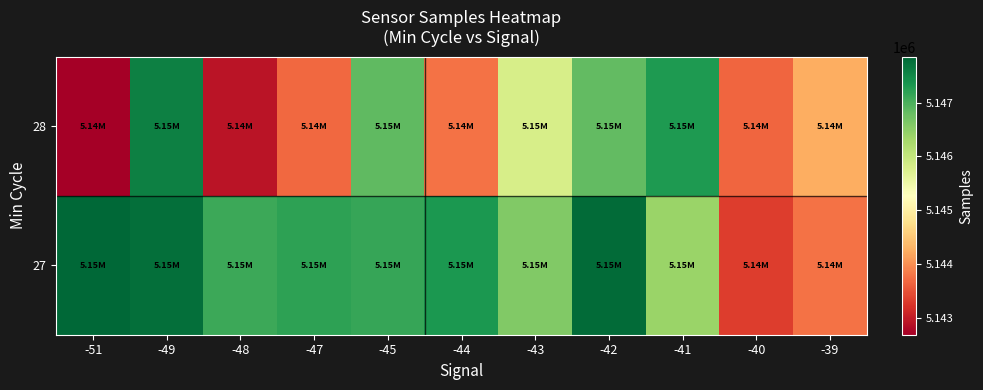

What is the greatest value displayed?

5147851